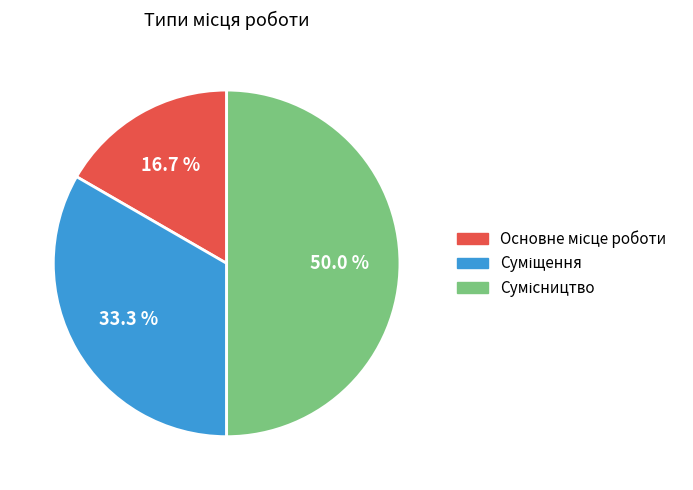

Is there any slice that represents more than half of the pie?

No